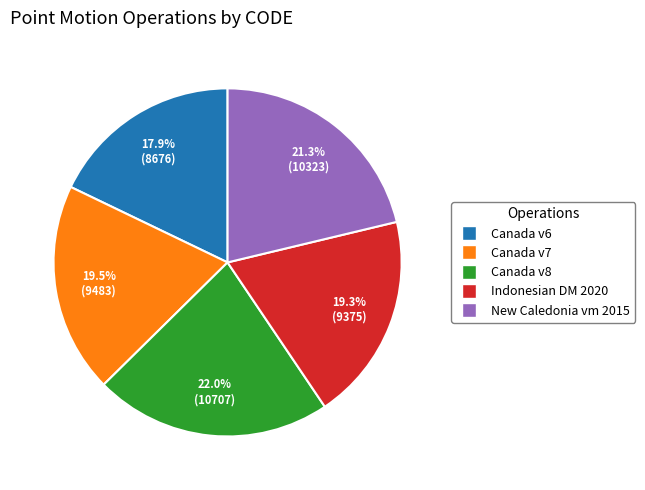

Is there any slice that represents more than half of the pie?

No